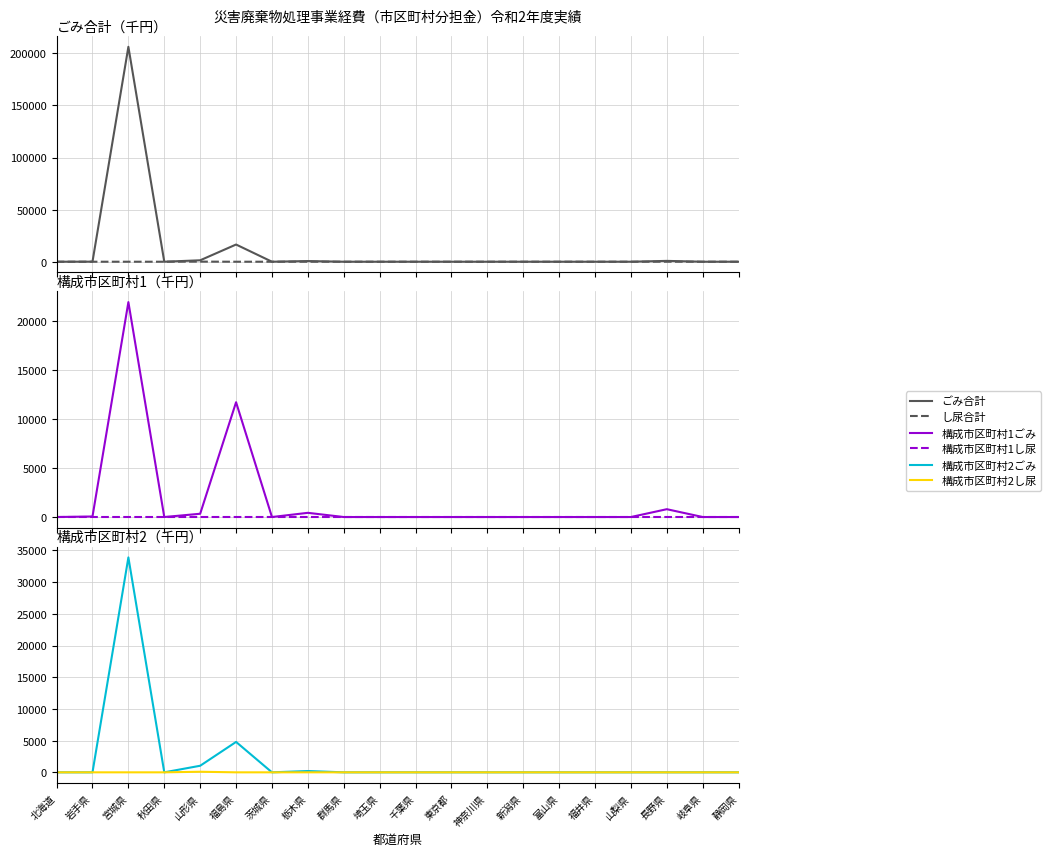

Which category has the lowest value across all series?

北海道